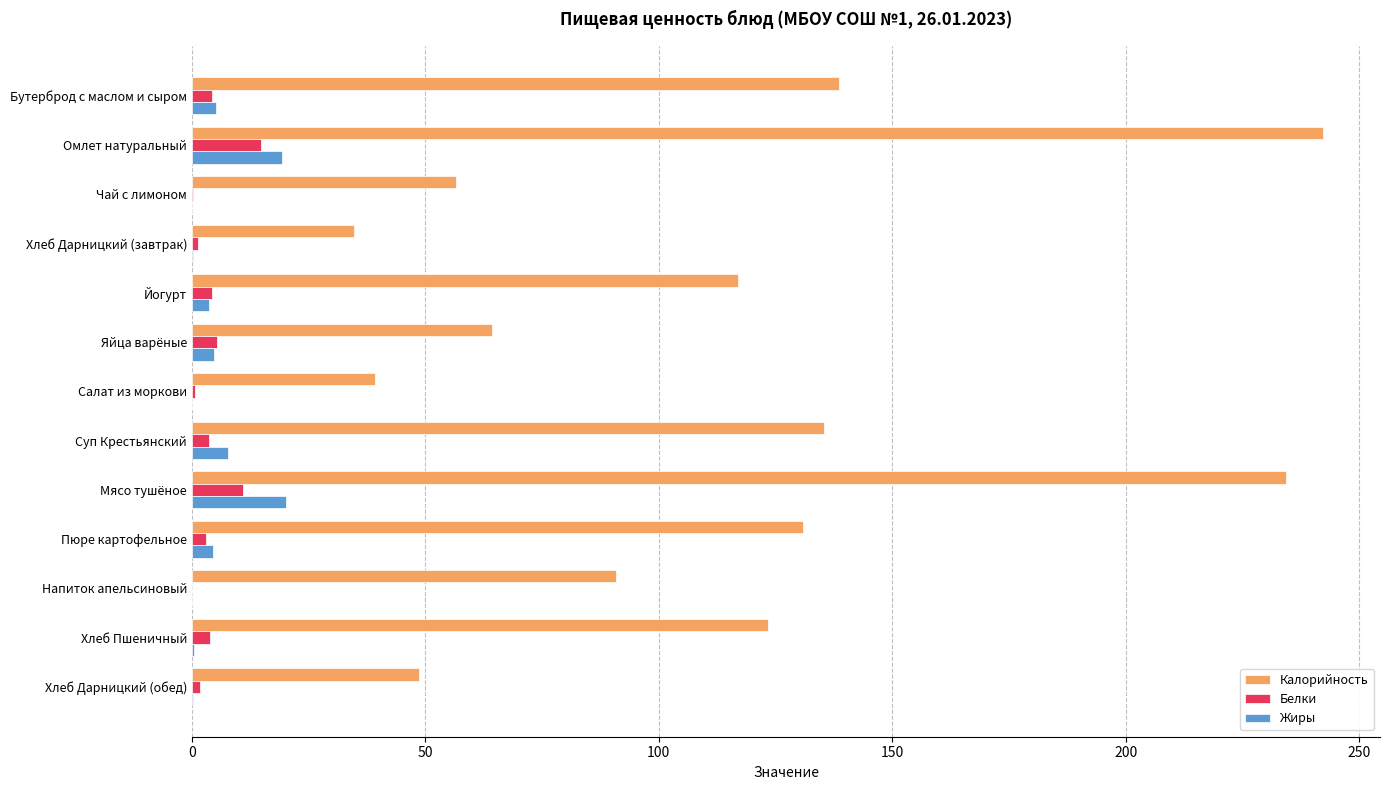

Which series has the largest total across all categories?

Калорийность